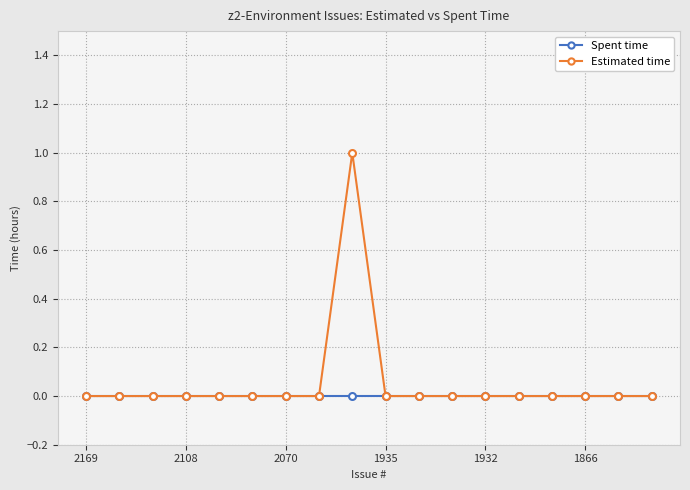

True or false: Estimated time has more than 0 points higher than both neighbors.

True